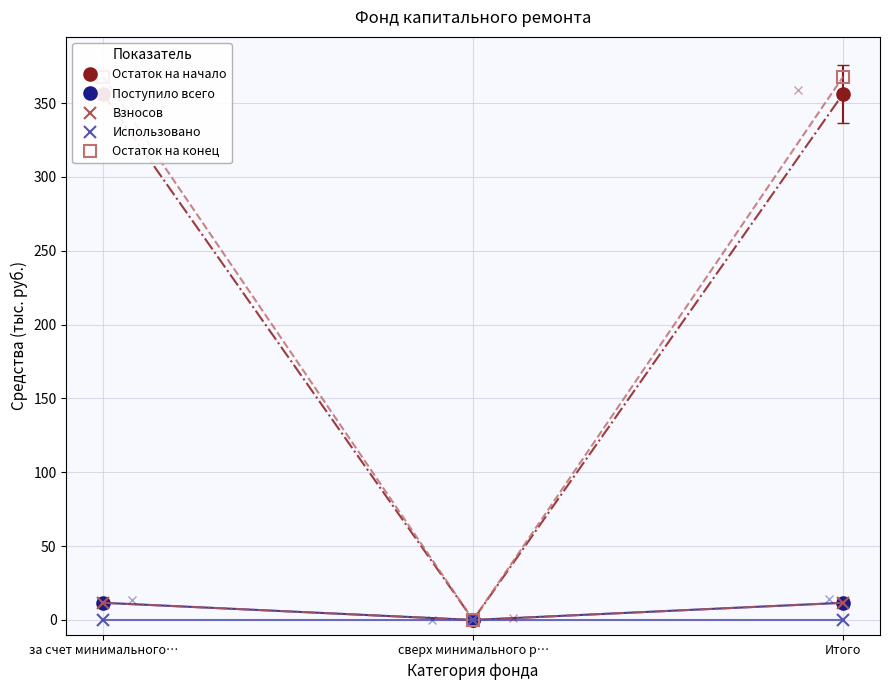

At which label does Остаток на конец reach its peak?

за счет минимального…